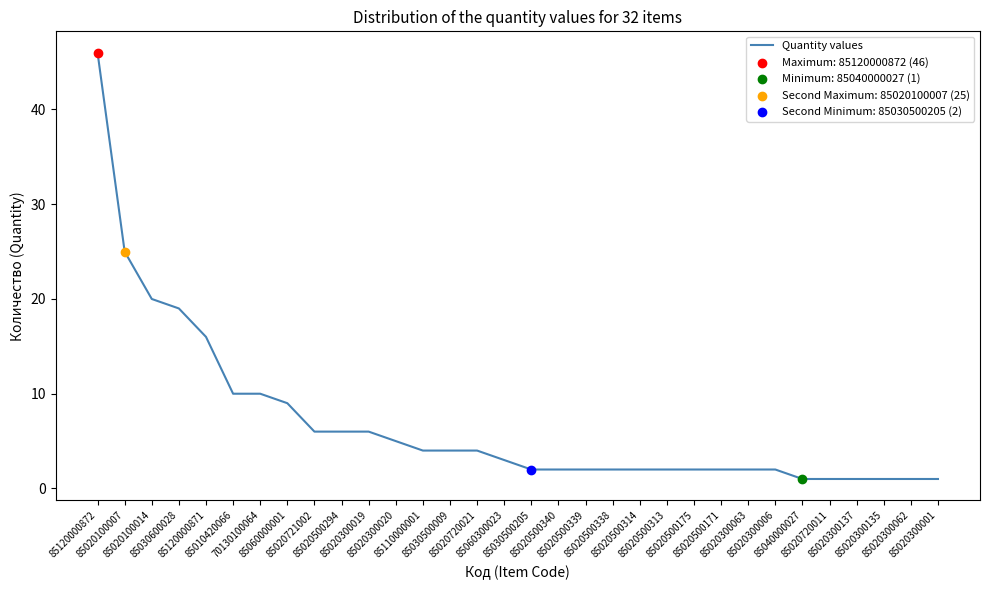

Approximately how many times larger is the value at 85020300006 compared to 85020720021?

0.5